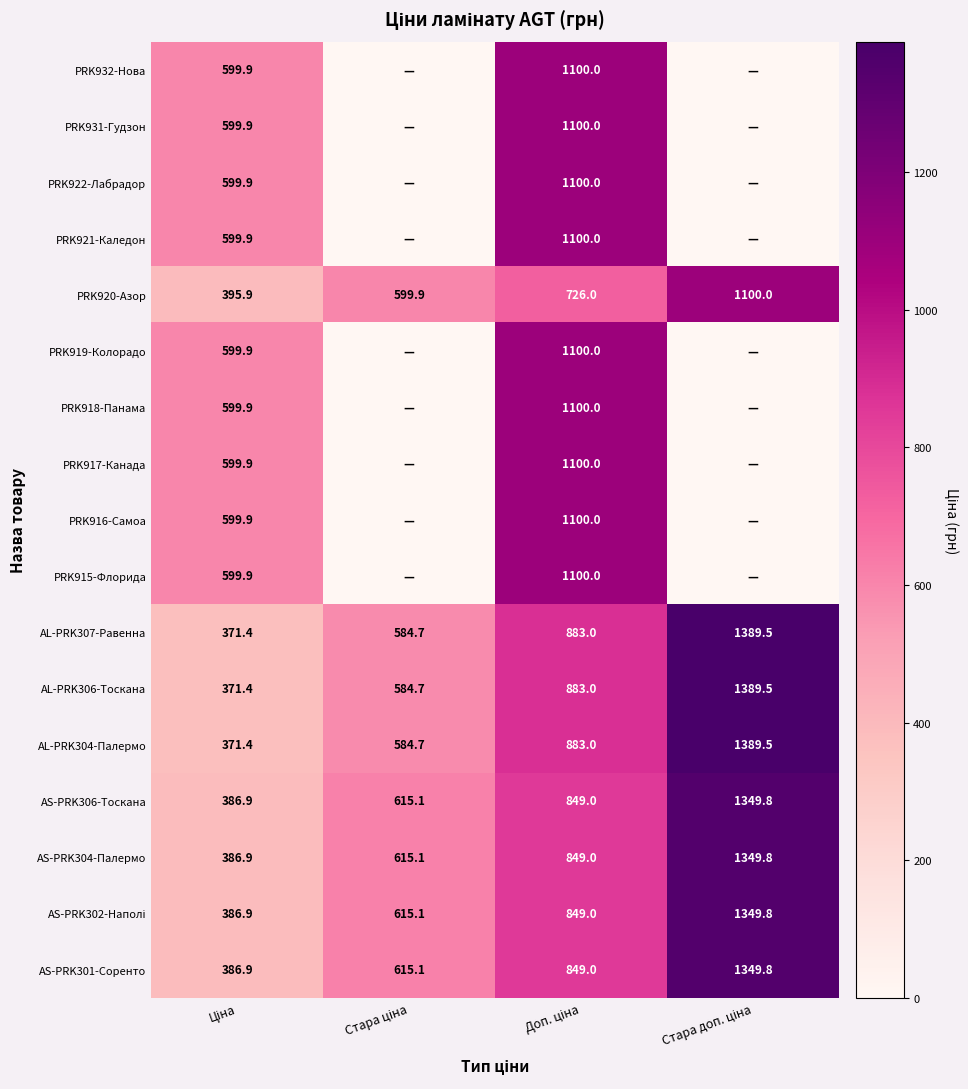

How many series are shown in this chart?

17